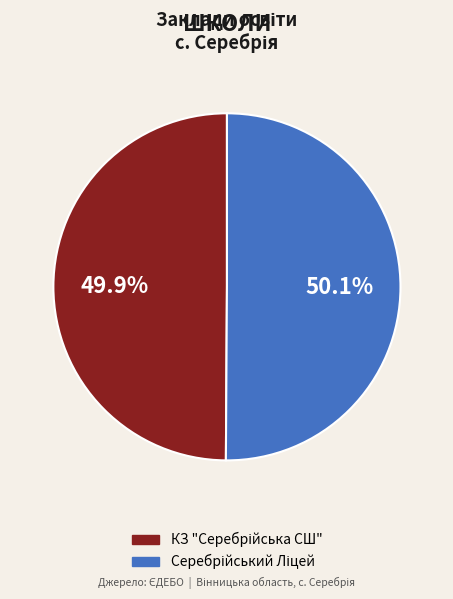

How many slices are in this pie chart?

2